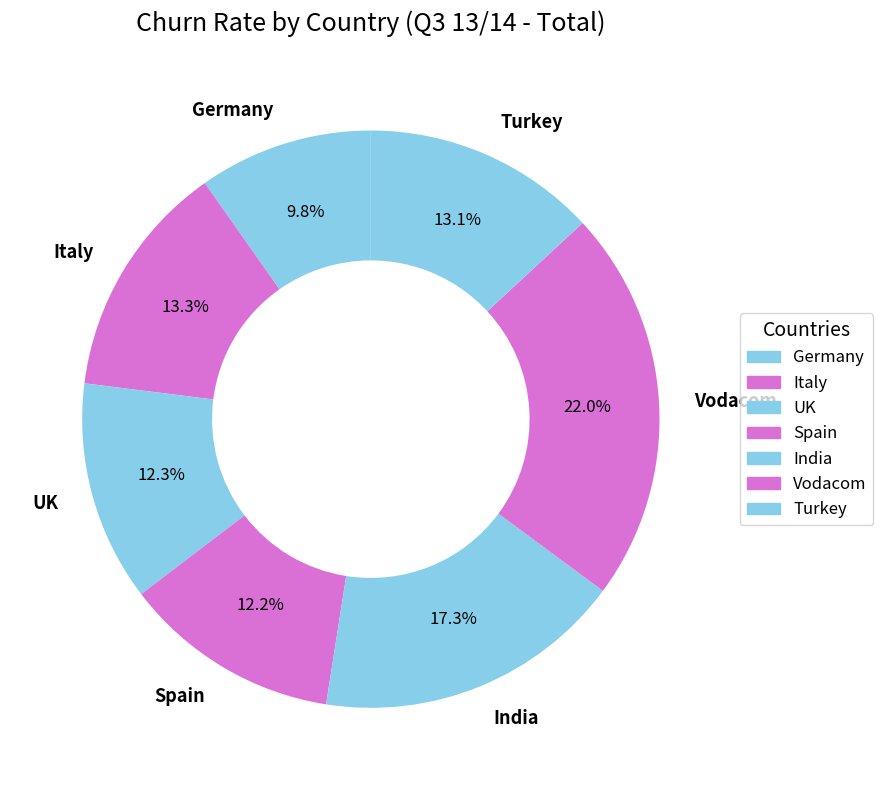

Does any single category account for the majority?

No